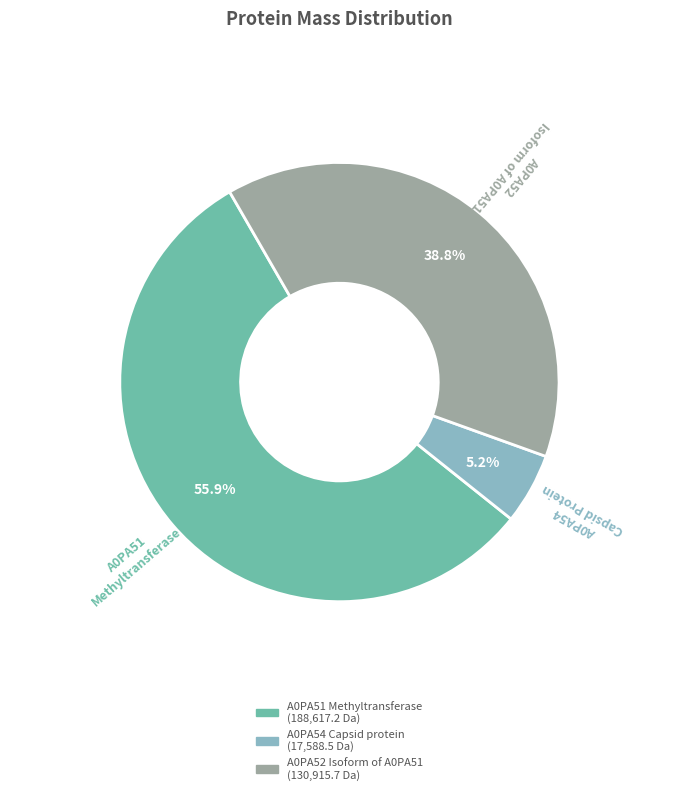

Is there a majority slice in this chart?

Yes